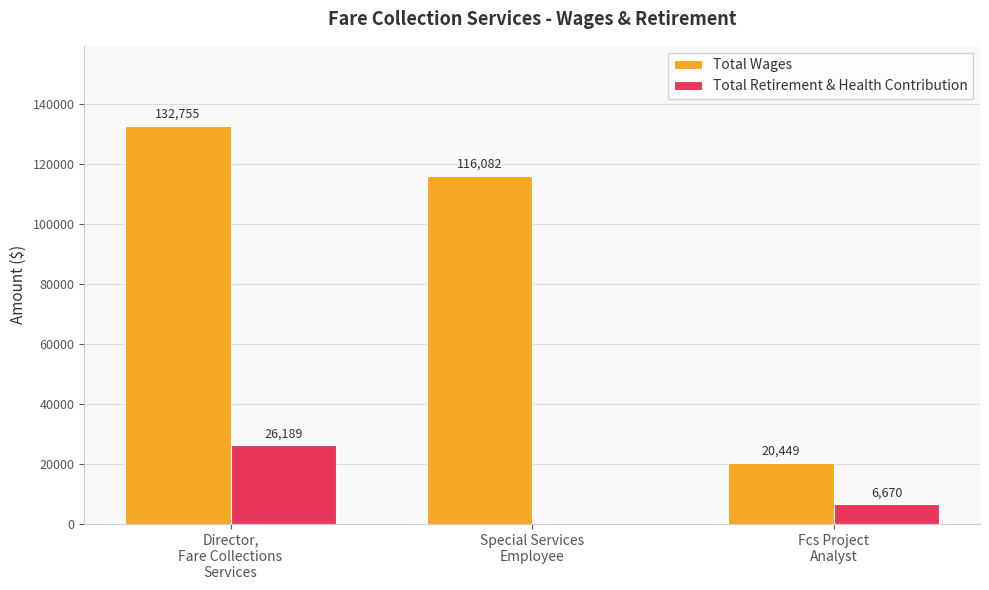

At which category is the sum across all series the highest?

Director,
Fare Collections
Services